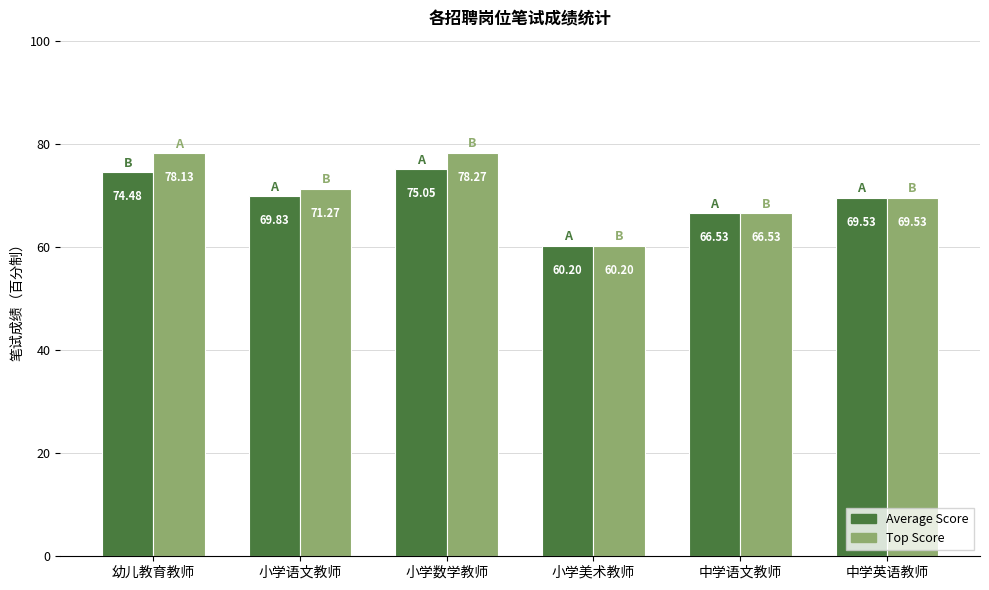

Which series has the widest spread of values?

Top Score